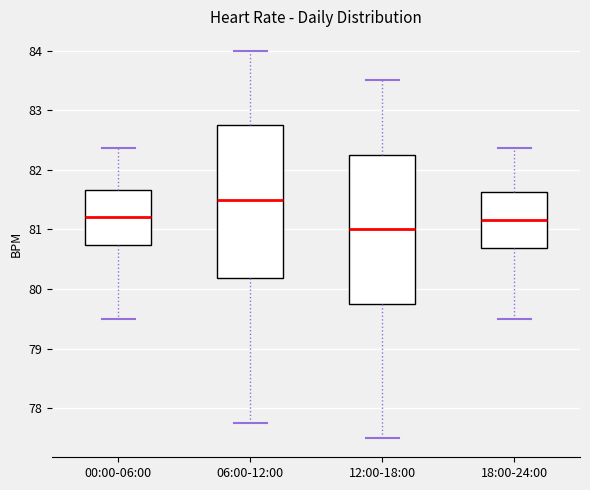

Which box's median line is the highest?

06:00-12:00